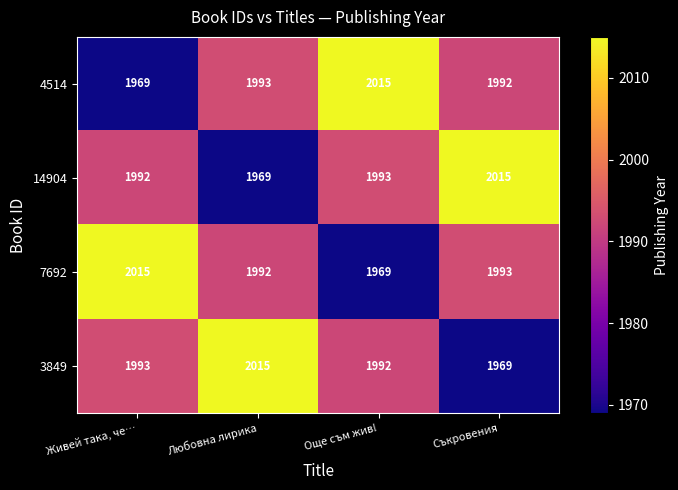

Which series changed the most between Още съм жив! and Съкровения?

7692